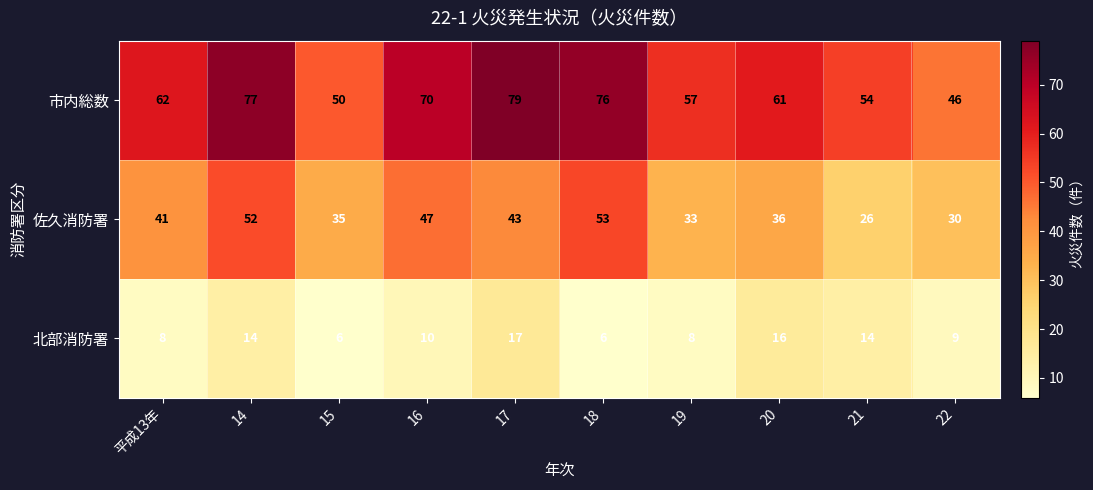

What is the smallest value displayed?

6